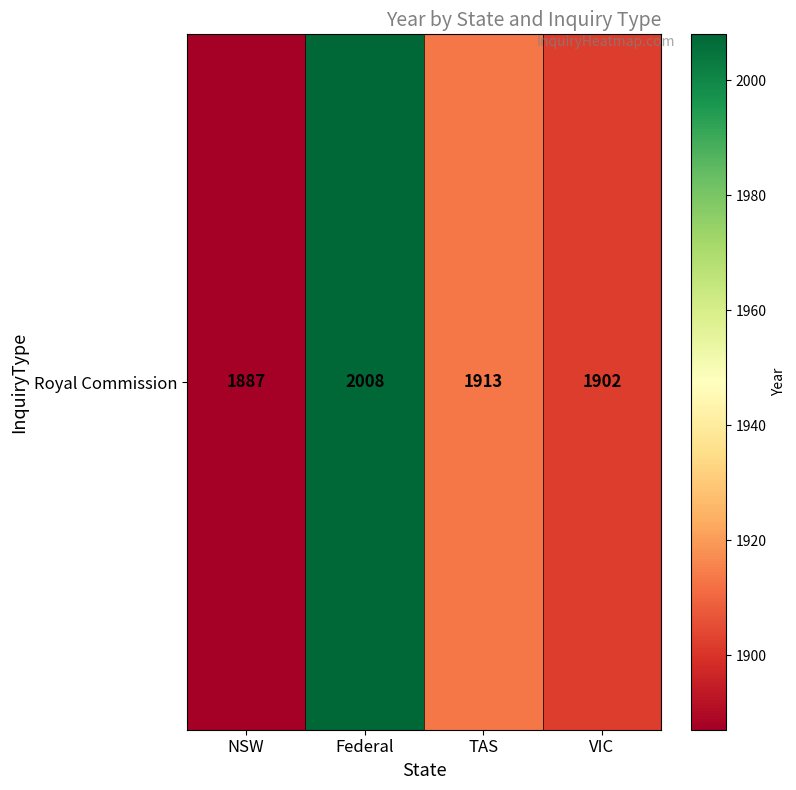

Rank the categories by value from lowest to highest.

NSW, VIC, TAS, Federal